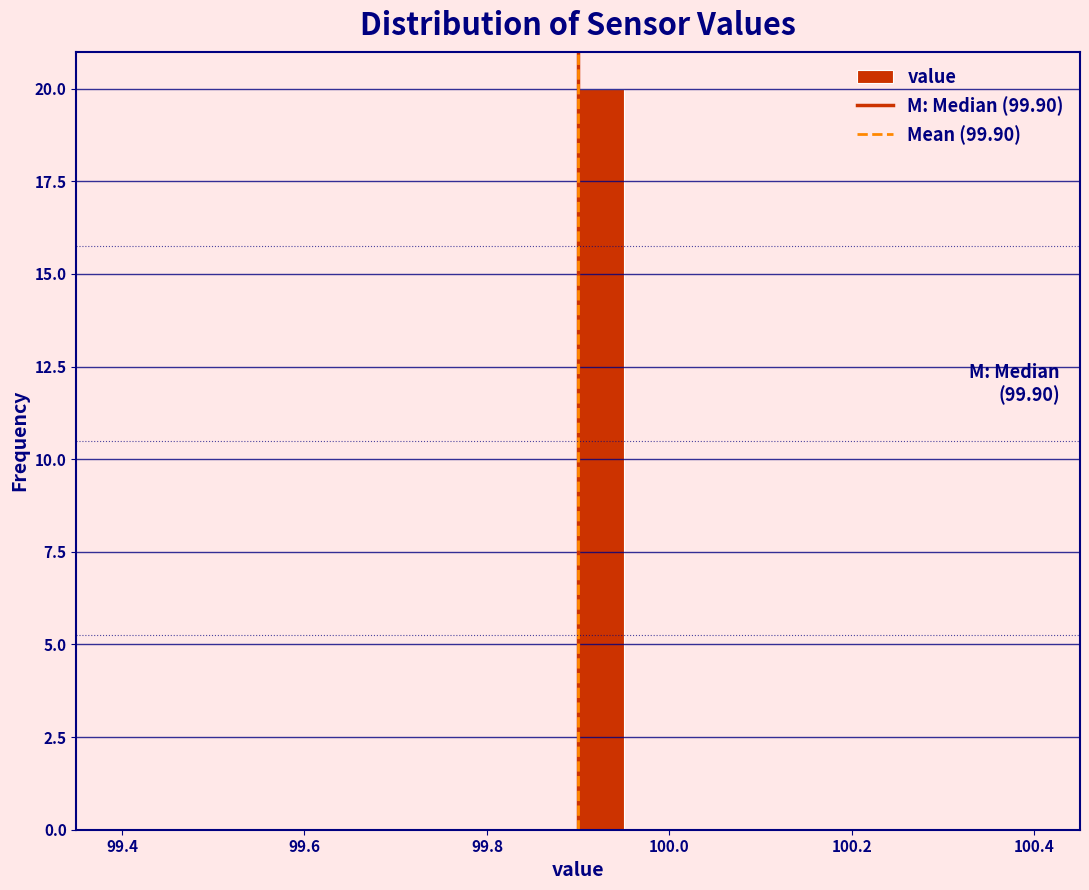

Read against the x-axis, roughly where is the centre of the tallest bar?

99.92